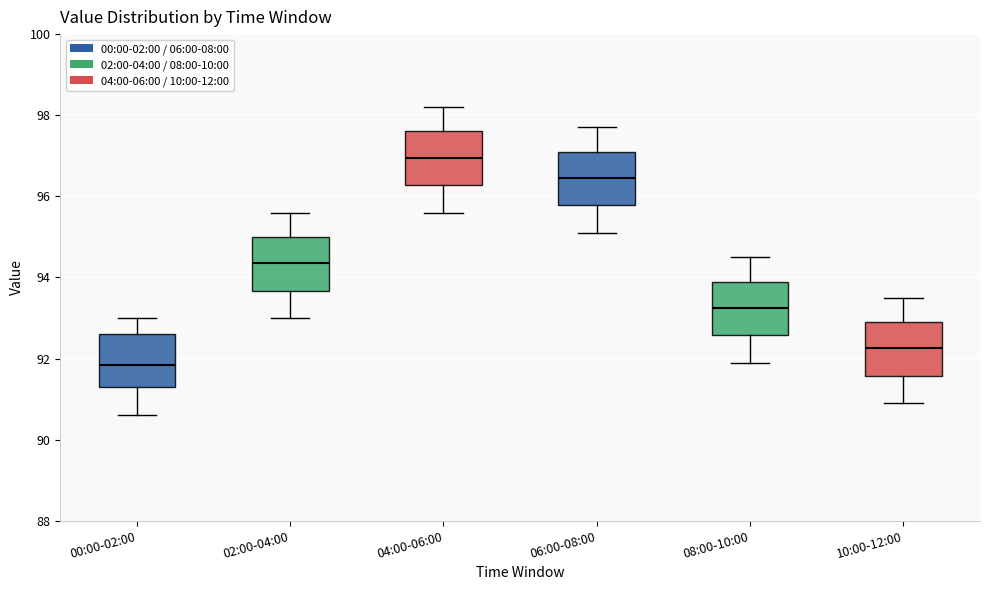

Reading left to right, transcribe this box plot: for each box, give where its median line is, the range the box spans, and where its two whiskers end, as read against the y-axis. The values are not printed on the chart, so give them approximately, as read against the axis.

00:00-02:00: median 91.8, box 91.4 to 92.6, whiskers 90.6 to 93.0
02:00-04:00: median 94.4, box 93.6 to 95.0, whiskers 93.0 to 95.6
04:00-06:00: median 97.0, box 96.2 to 97.6, whiskers 95.6 to 98.2
06:00-08:00: median 96.4, box 95.8 to 97.2, whiskers 95.2 to 97.8
08:00-10:00: median 93.2, box 92.6 to 94.0, whiskers 92.0 to 94.6
10:00-12:00: median 92.2, box 91.6 to 93.0, whiskers 91.0 to 93.6